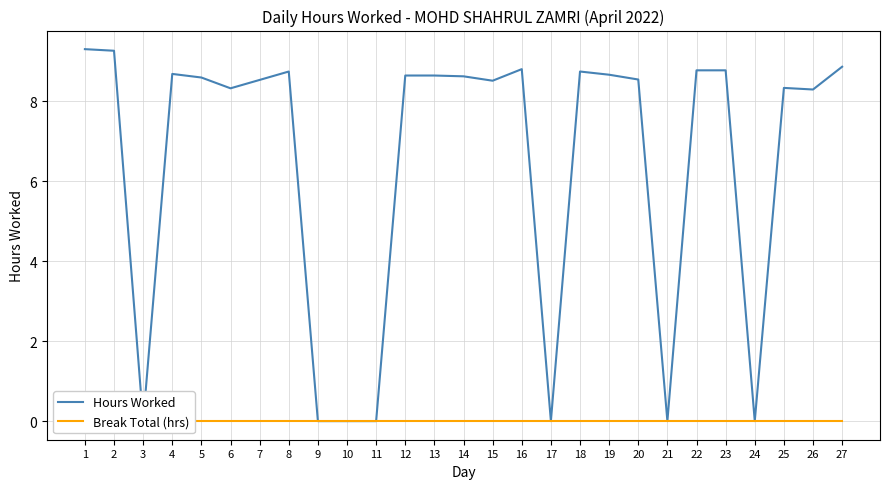

True or false: Break Total (hrs) and Hours Worked cross at least once.

False